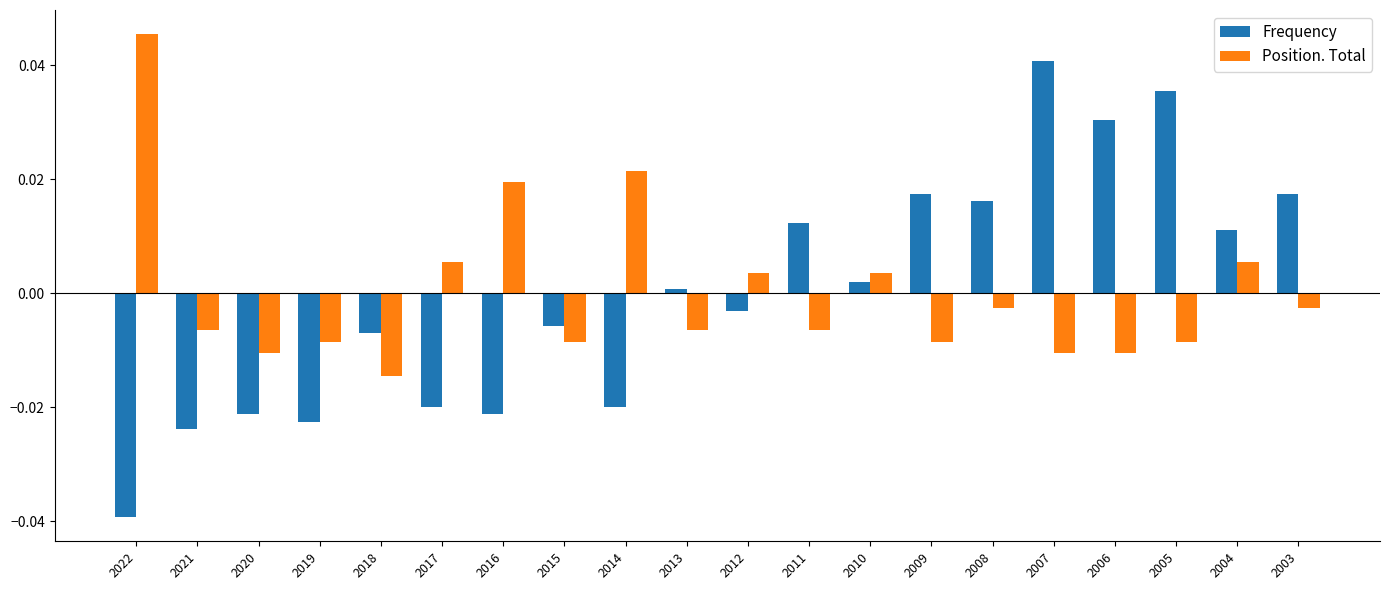

Rank the series at 2022 from lowest to highest value.

Frequency, Position. Total